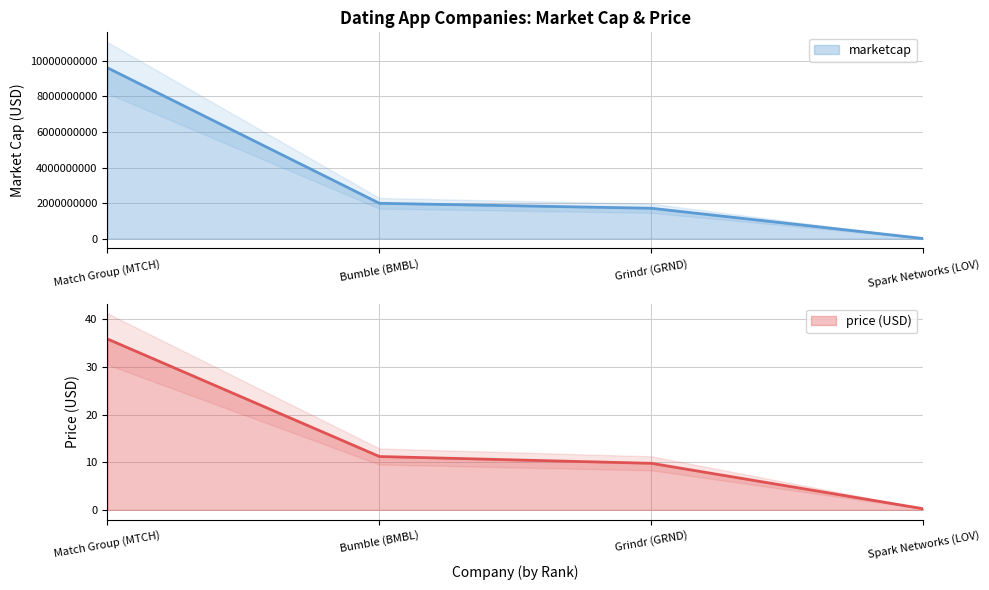

The marketcap series shows 1258017.4 at Spark Networks (LOV). True or false?

False